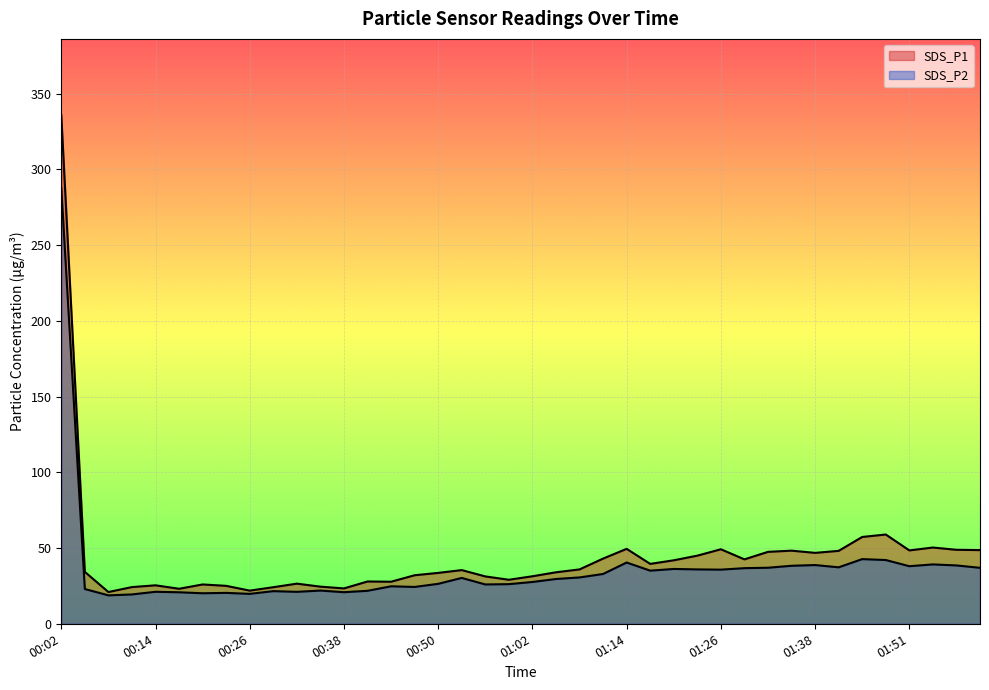

At which label does SDS_P1 first exceed 35?

00:02